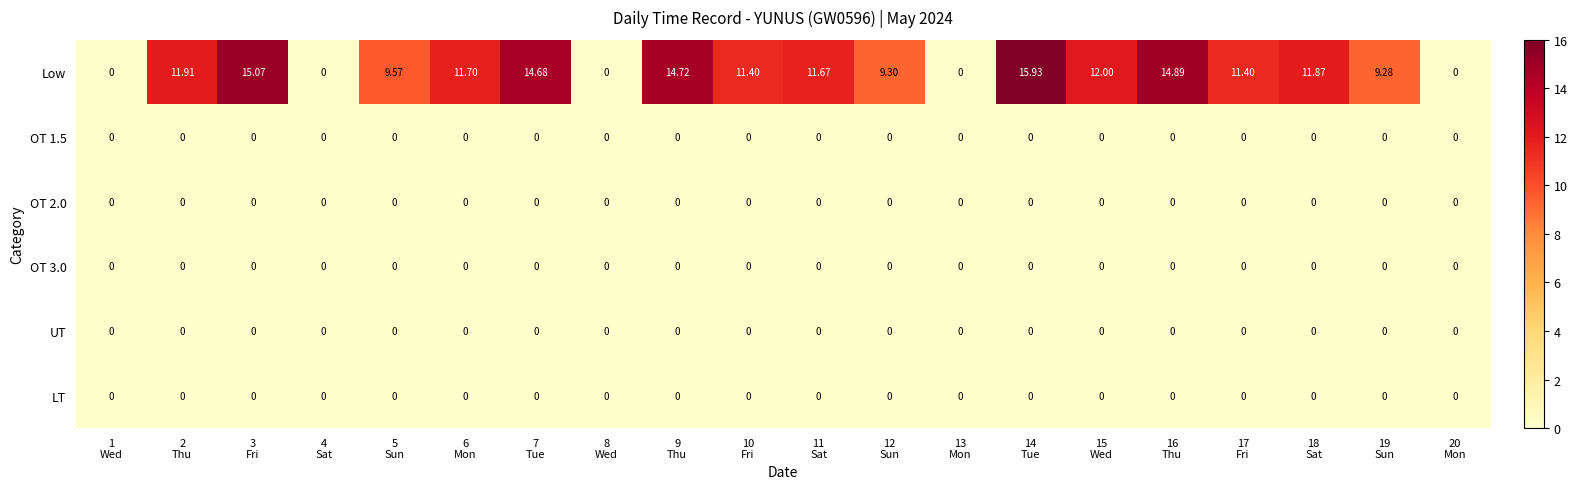

Which series changed the most between 2
Thu and 19
Sun?

Low